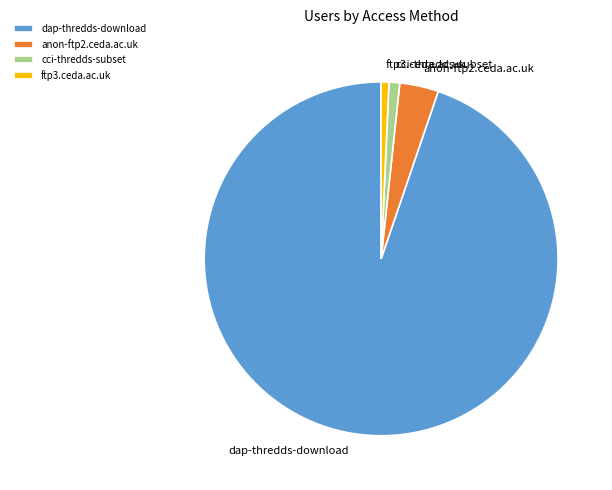

Do ftp3.ceda.ac.uk and anon-ftp2.ceda.ac.uk together represent more than half of the pie?

No